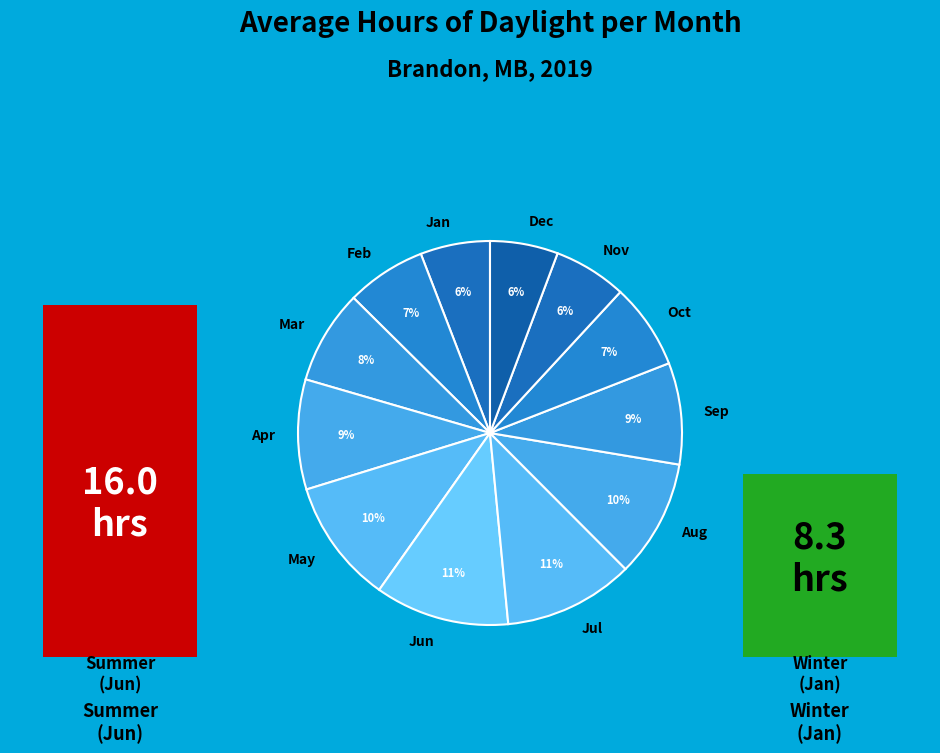

True or false: Jan 12 accounts for 1% of the total.

False